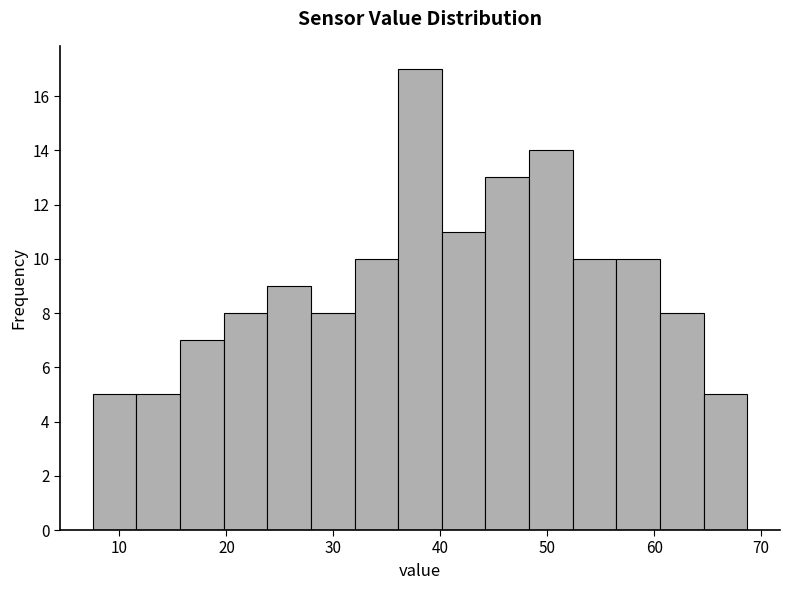

Reading left to right, transcribe this chart: for each bar, give the range it covers on the x-axis and its height. Neither the bar edges nor the heights are printed on the chart, so give them approximately, as read against the axes.

8 to 12: 5
12 to 16: 5
16 to 20: 7
20 to 24: 8
24 to 28: 9
28 to 32: 8
32 to 36: 10
36 to 40: 17
40 to 44: 11
44 to 48: 13
48 to 52: 14
52 to 56: 10
56 to 61: 10
61 to 65: 8
65 to 69: 5